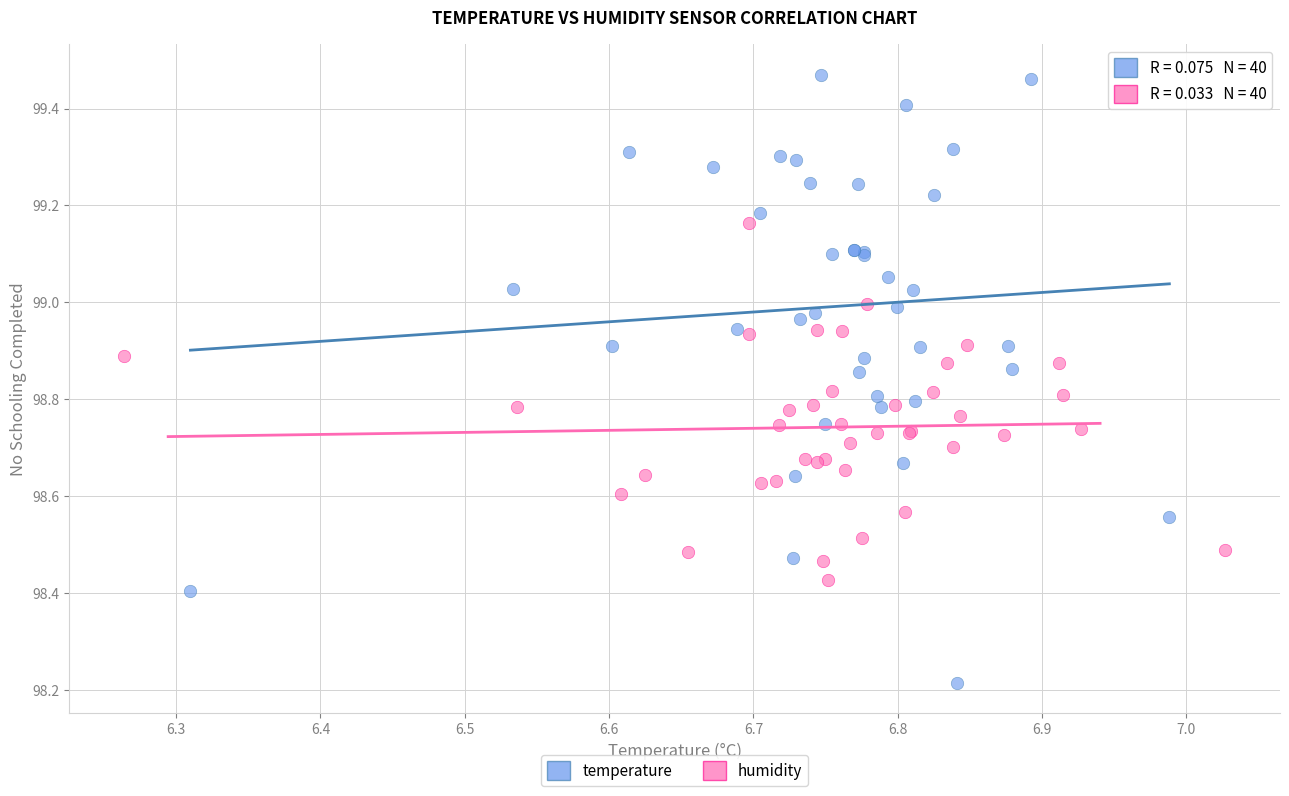

Which series has the largest Y range (max minus min)?

temperature